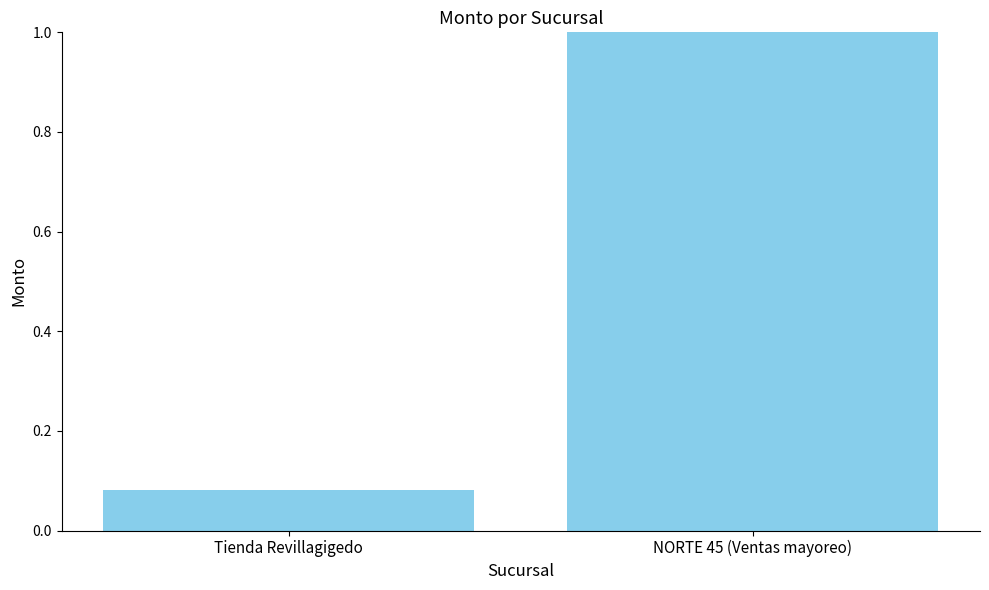

Rank the categories by value from lowest to highest.

Tienda Revillagigedo, NORTE 45 (Ventas mayoreo)